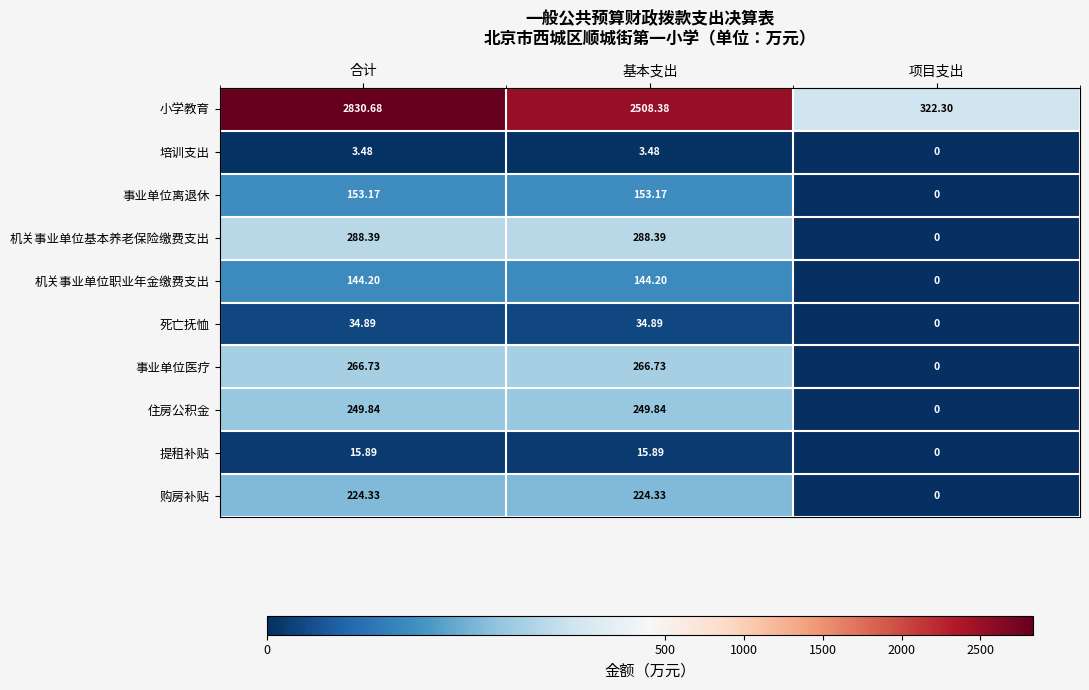

Which series has the widest spread of values?

小学教育